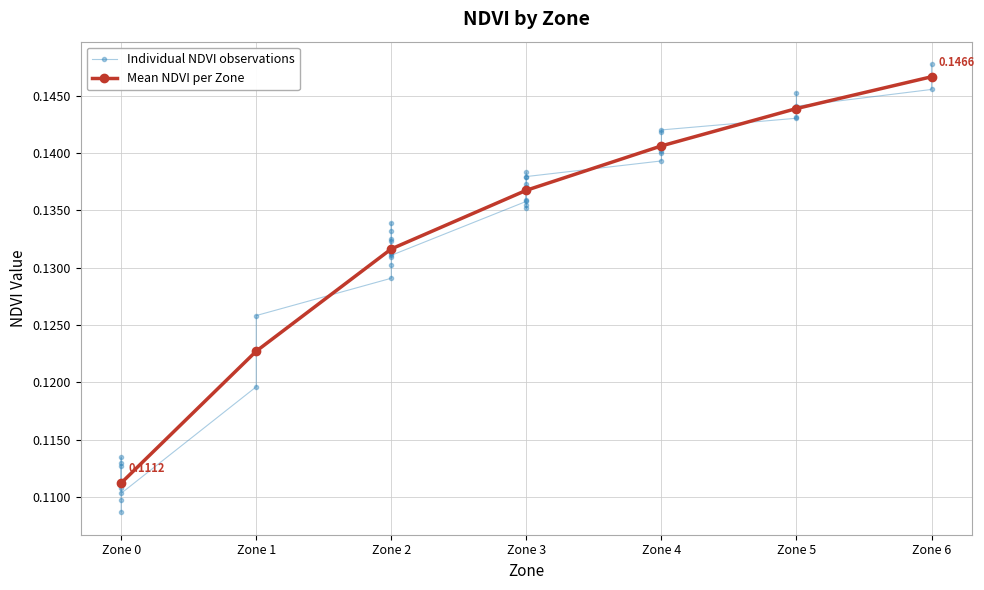

Reading left to right, transcribe all the data shown in this chart.

Zone 0=0.1	Zone 1=0.1	Zone 2=0.1	Zone 3=0.1	Zone 4=0.1	Zone 5=0.1	Zone 6=0.1